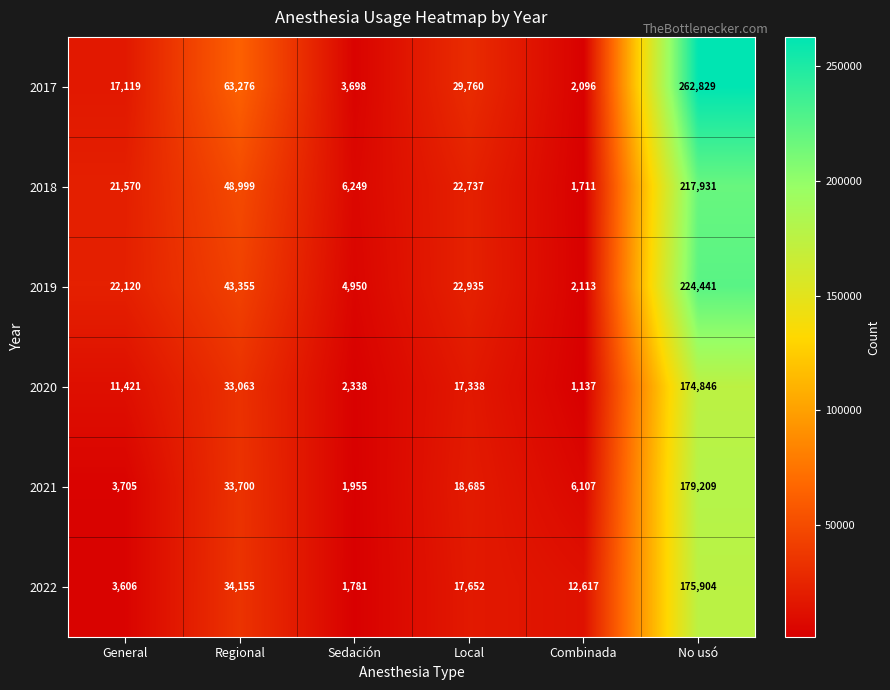

At Regional, list the series in order from smallest to largest.

2020, 2021, 2022, 2019, 2018, 2017